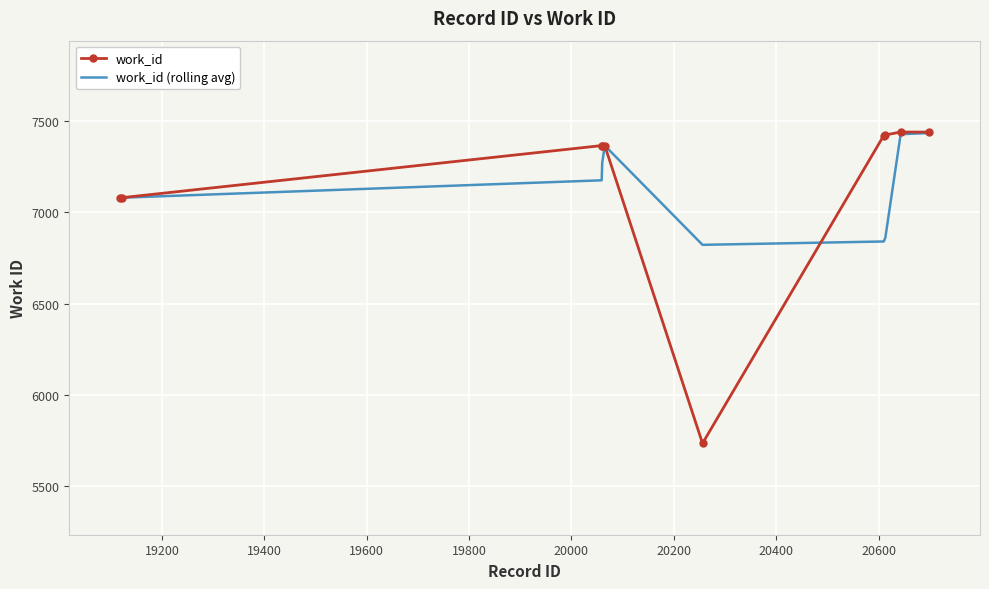

What is the lowest value of the work_id series?

5736.0